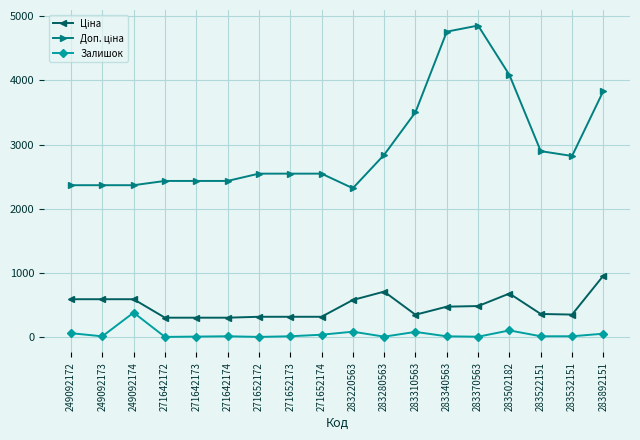

At how many categories does at least one series exceed 3686?

4